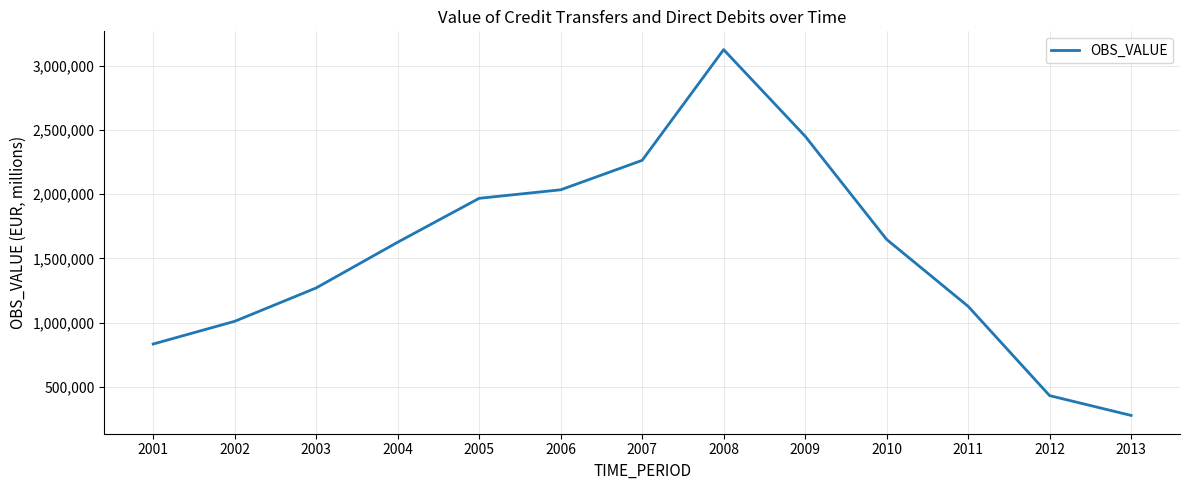

Between 2004 and 2009, which is larger?

2009